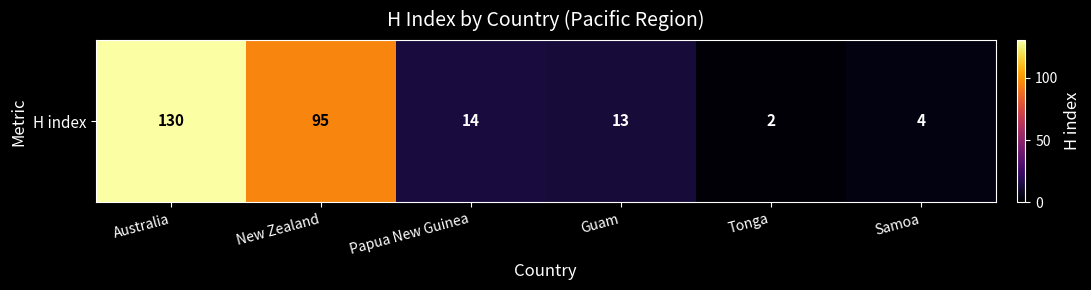

Count the number of values greater than 14.

2